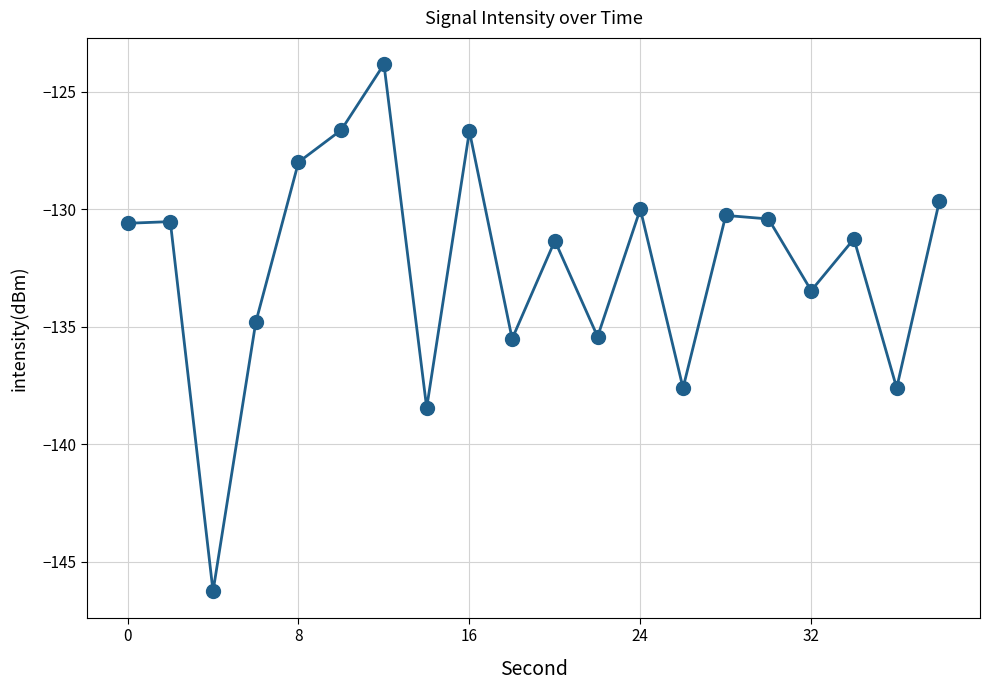

True or false: there are more than 0 points higher than both neighbors.

True